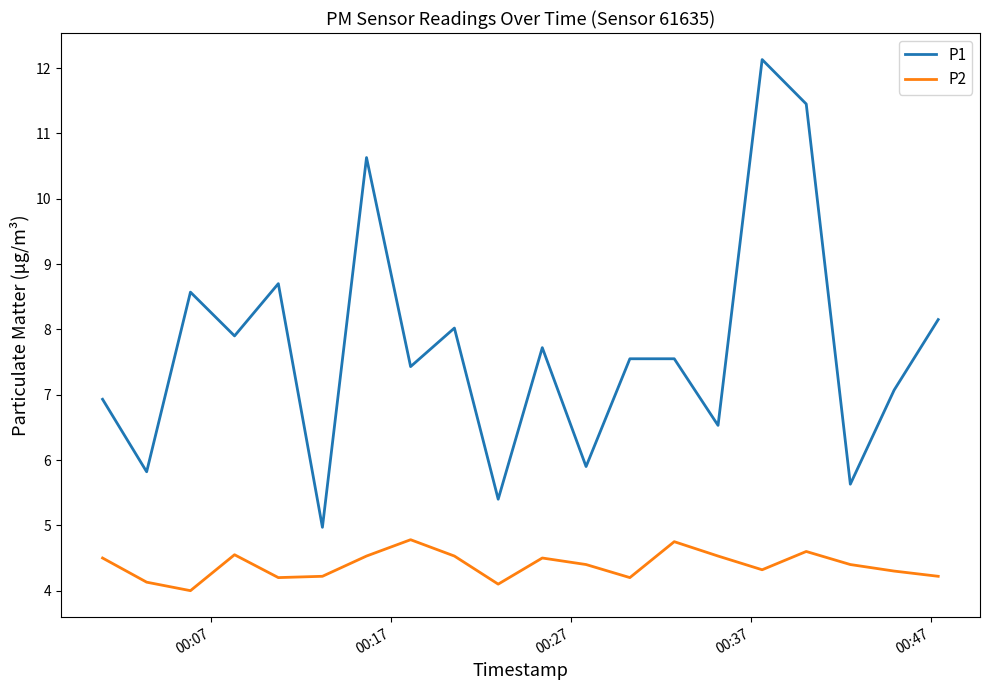

What is the lowest value of the P1 series?

5.0